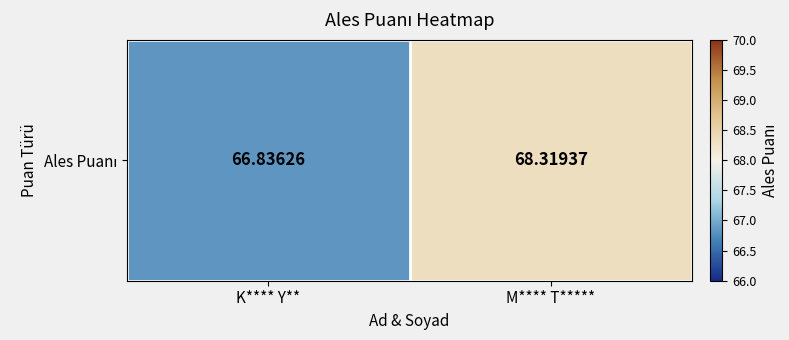

The chart shows a value of 68.3 at M**** T*****. True or false?

True